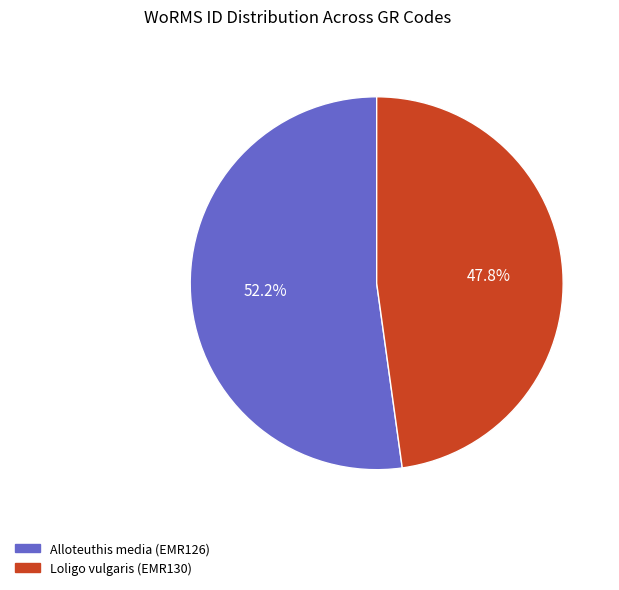

What percentage is the Alloteuthis media (EMR126) slice, to the nearest percent?

52%